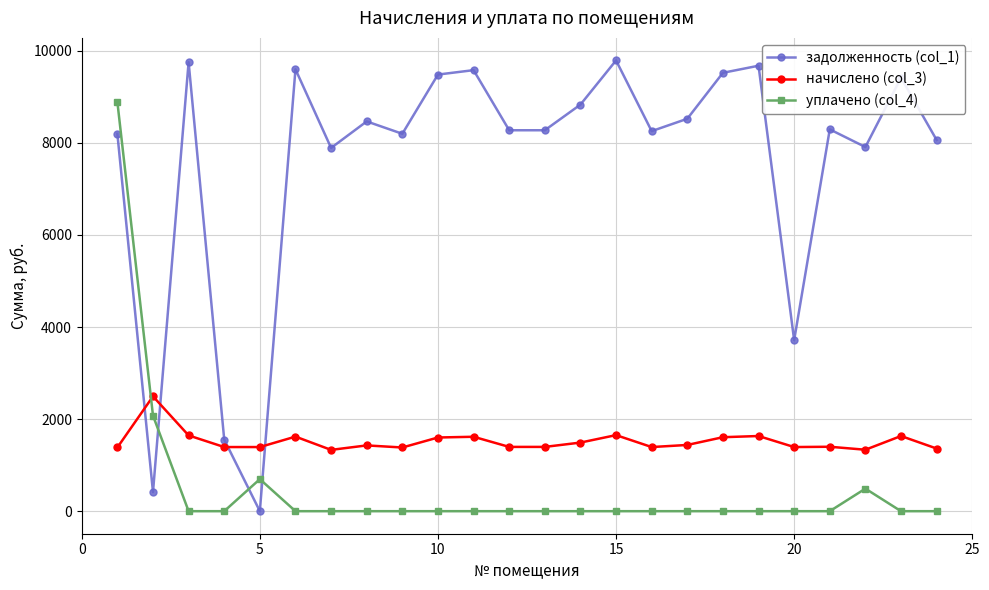

Which series has the widest spread of values?

задолженность (col_1)